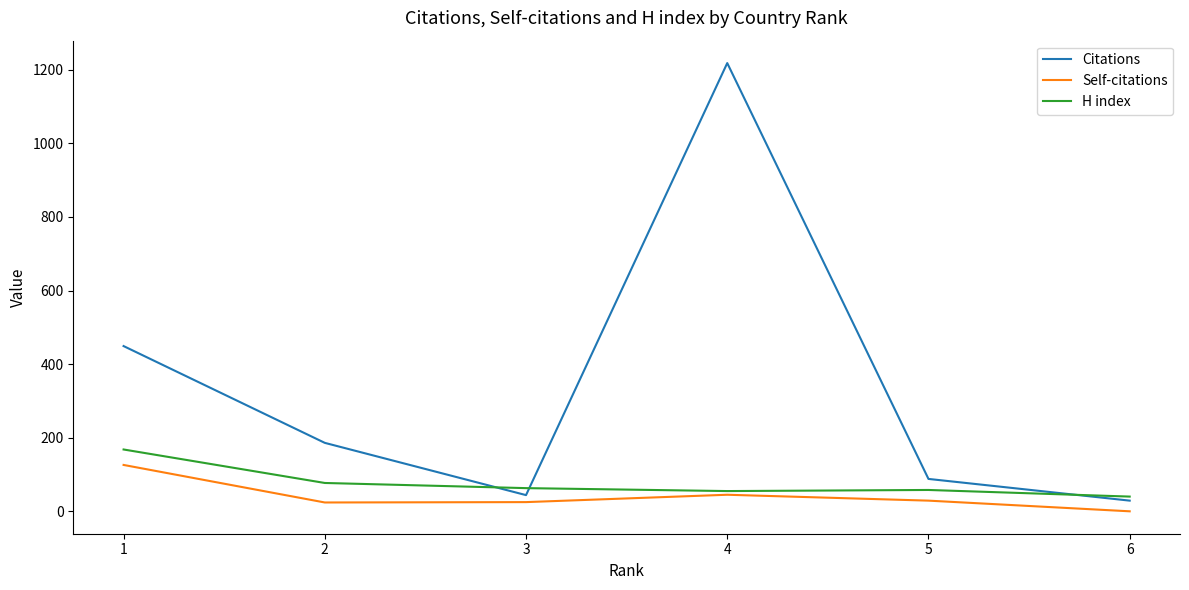

At which category is the sum across all series the highest?

4